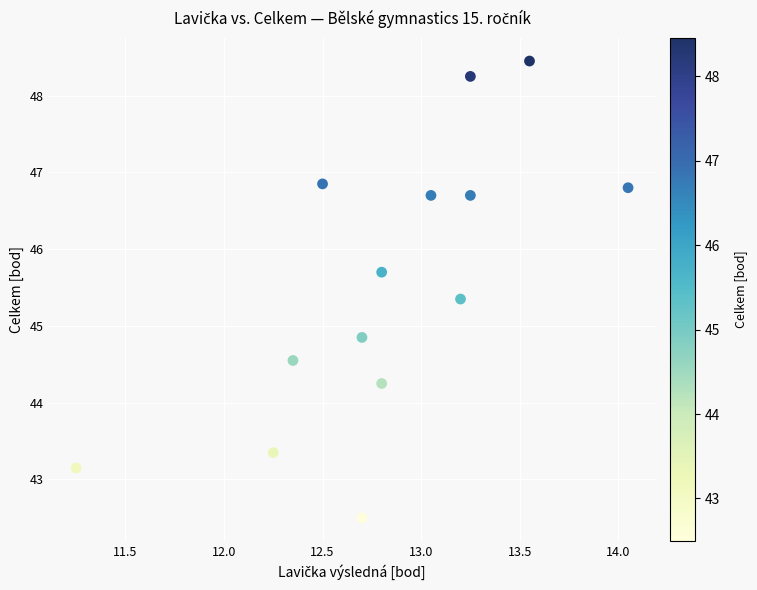

What is the range of X values (max minus min)?

2.8